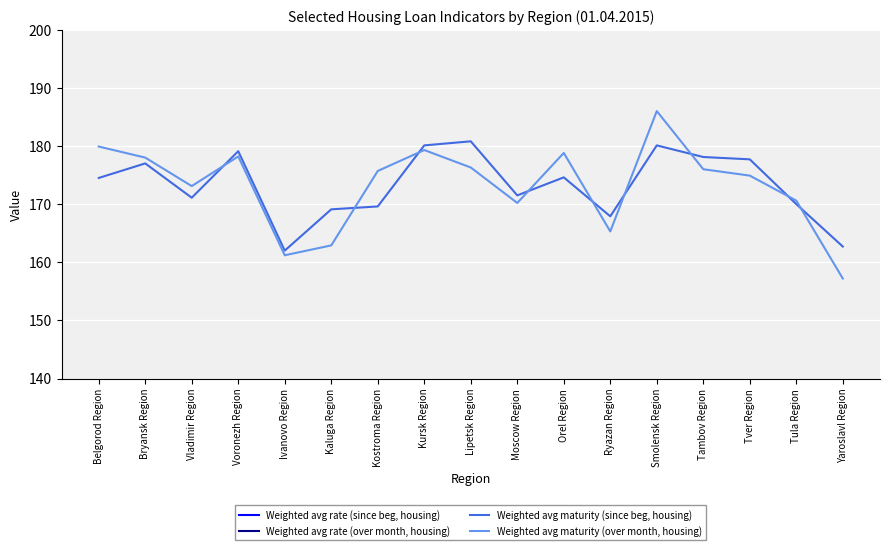

True or false: Weighted avg rate (over month, housing) and Weighted avg rate (since beg, housing) intersect in this chart.

True